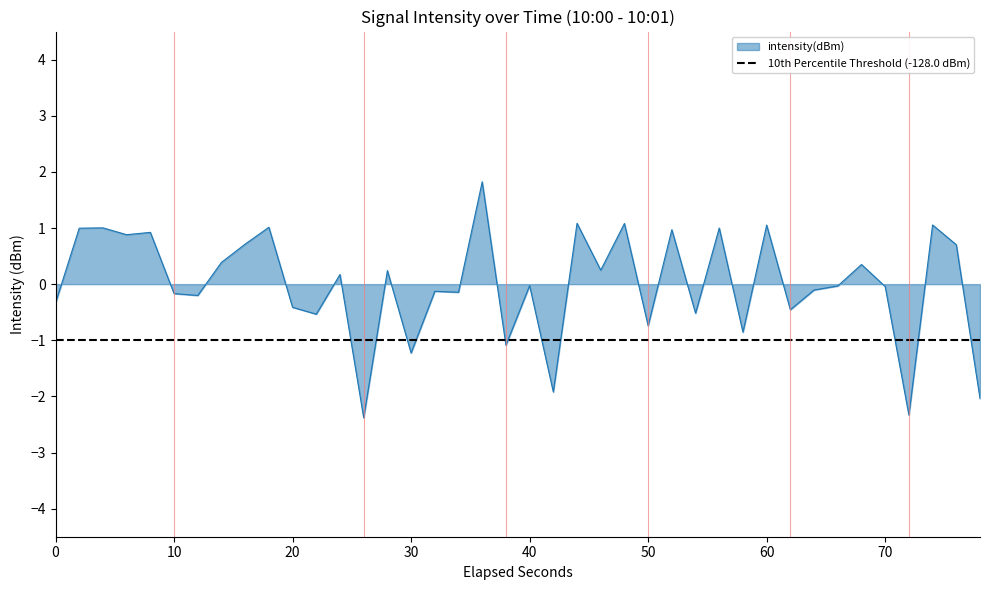

What is the highest value of the intensity(dBm) series?

1.8